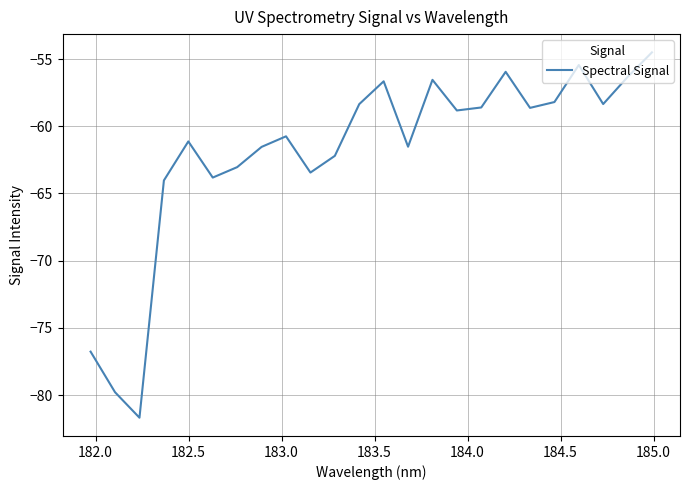

What is the difference between the maximum and minimum values?

27.2